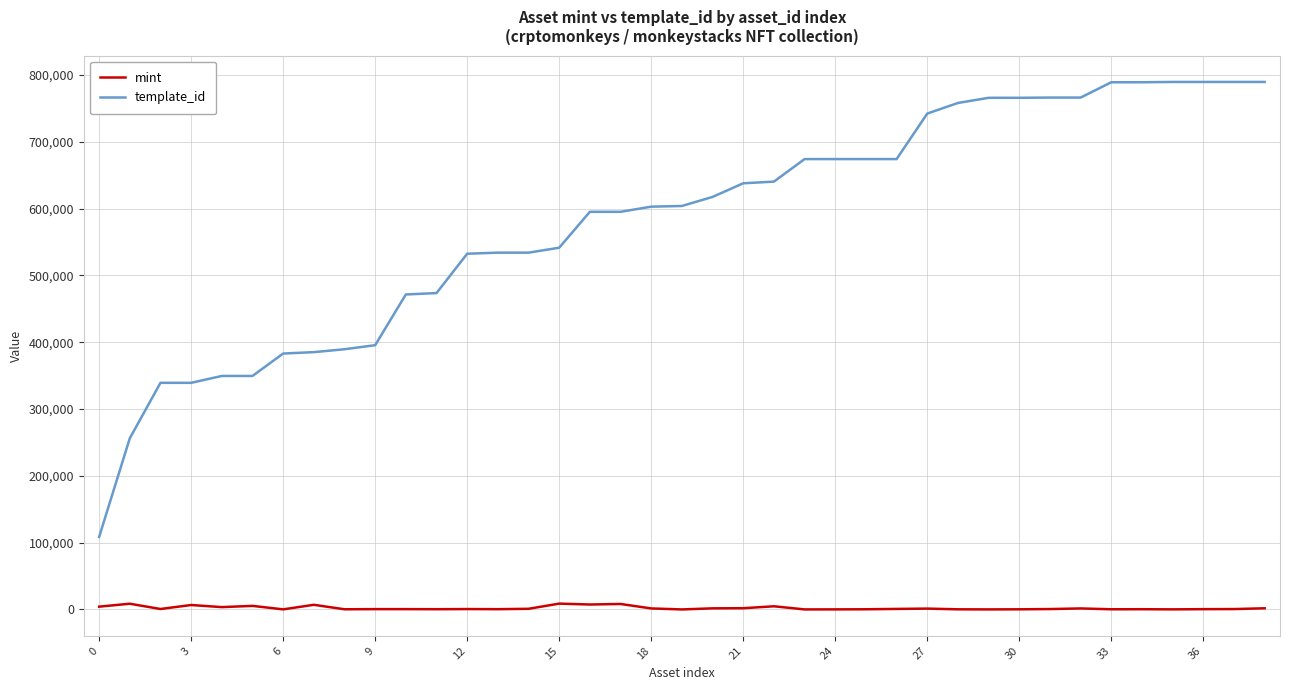

Does the chart display data point markers on the line(s)?

No